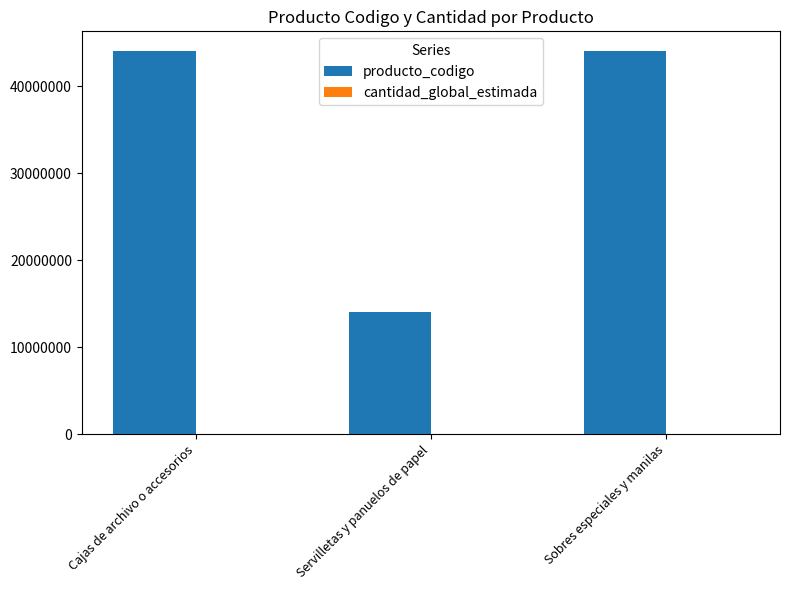

What is the sum of all producto_codigo values?

102355229